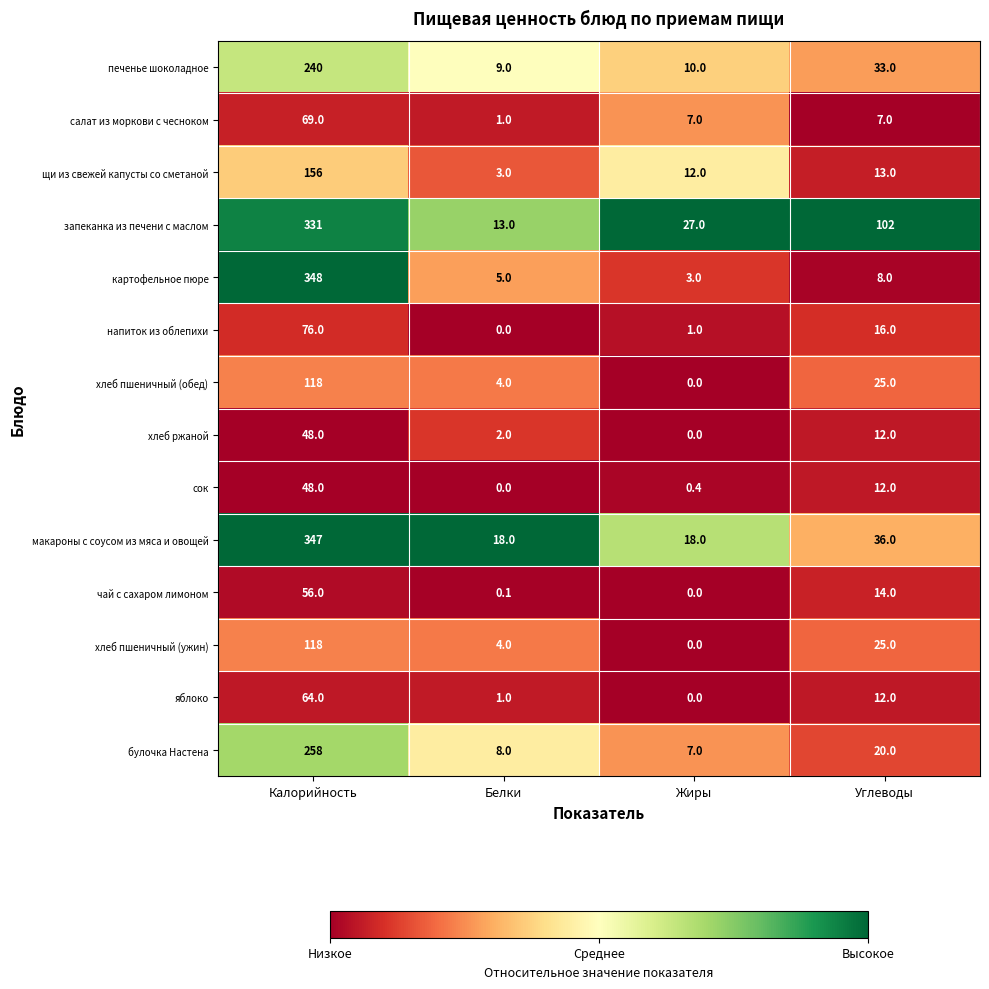

What is the total value across all series at Углеводы?

335.0